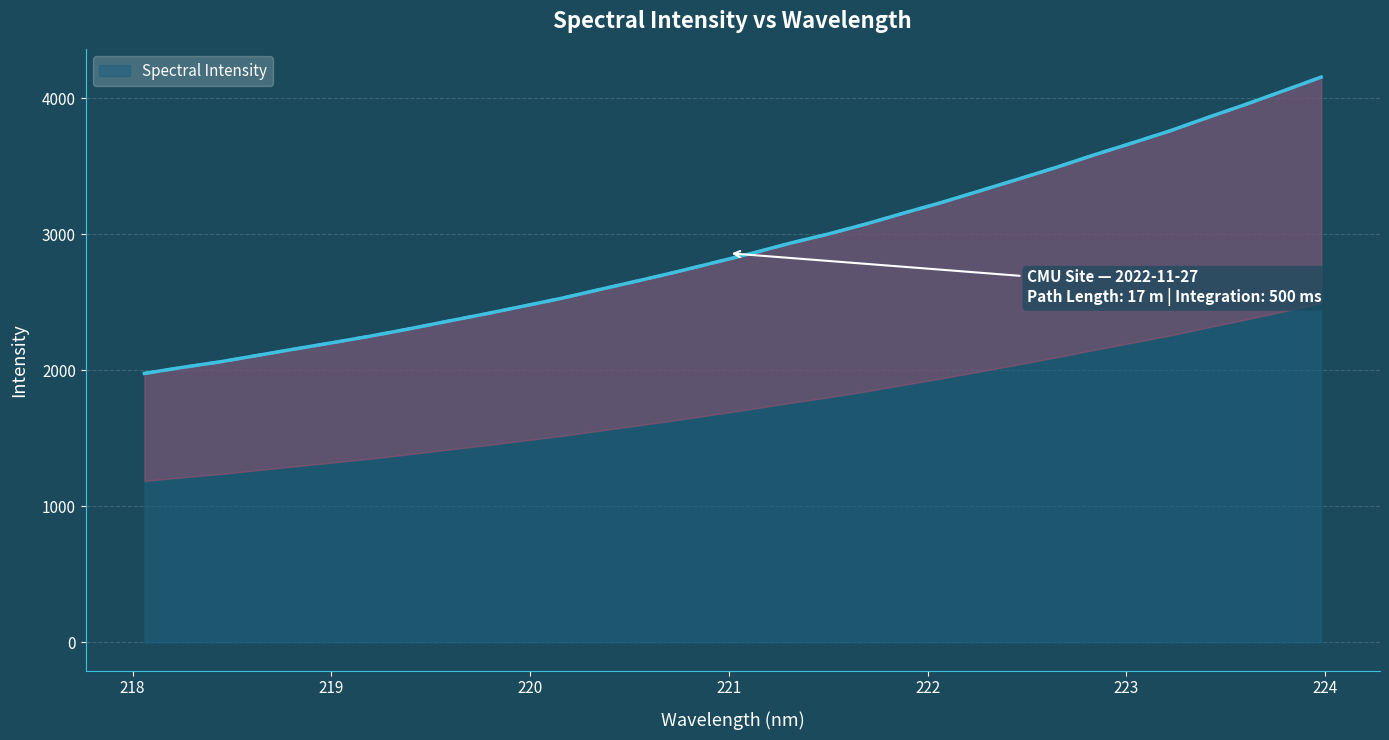

What is the greatest value displayed?

4154.0